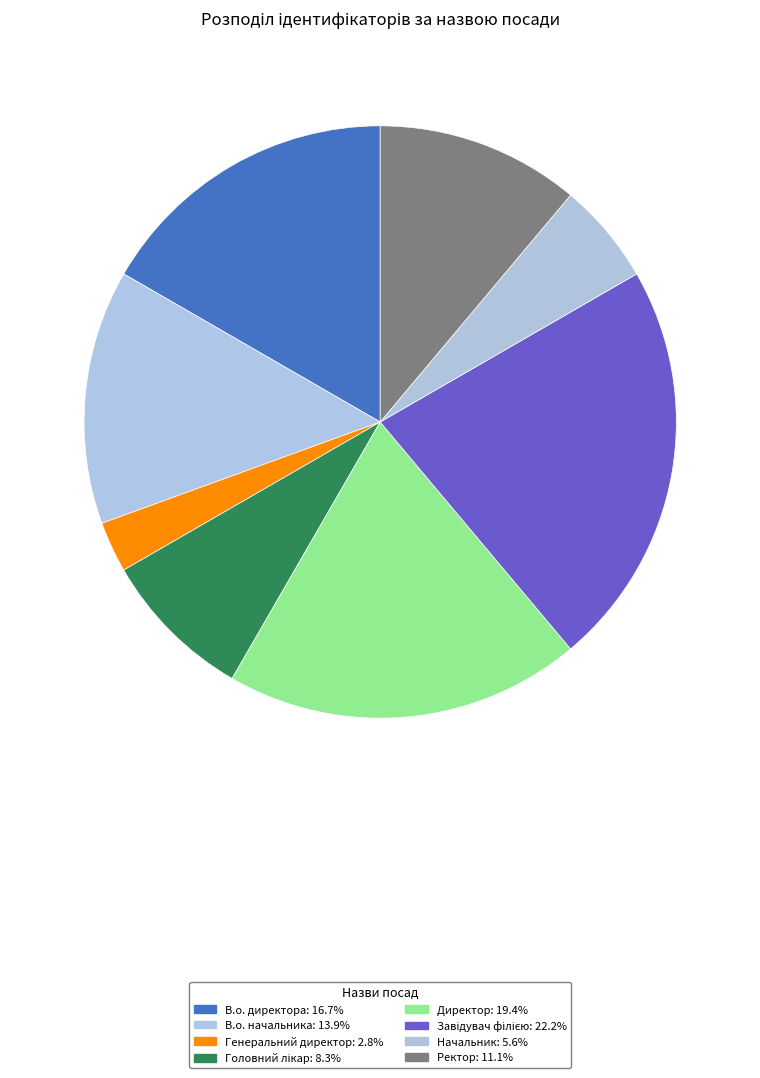

To the nearest percent, what is the combined percentage of В.о. директора and Генеральний директор?

19%